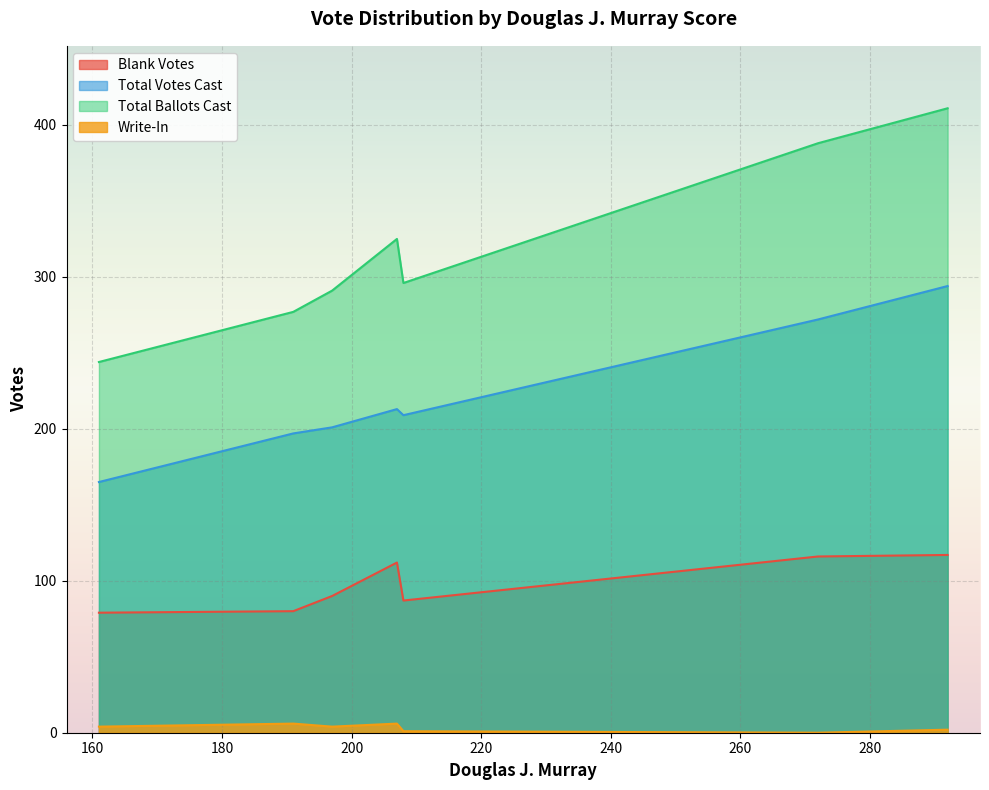

What is the greatest value displayed?

411